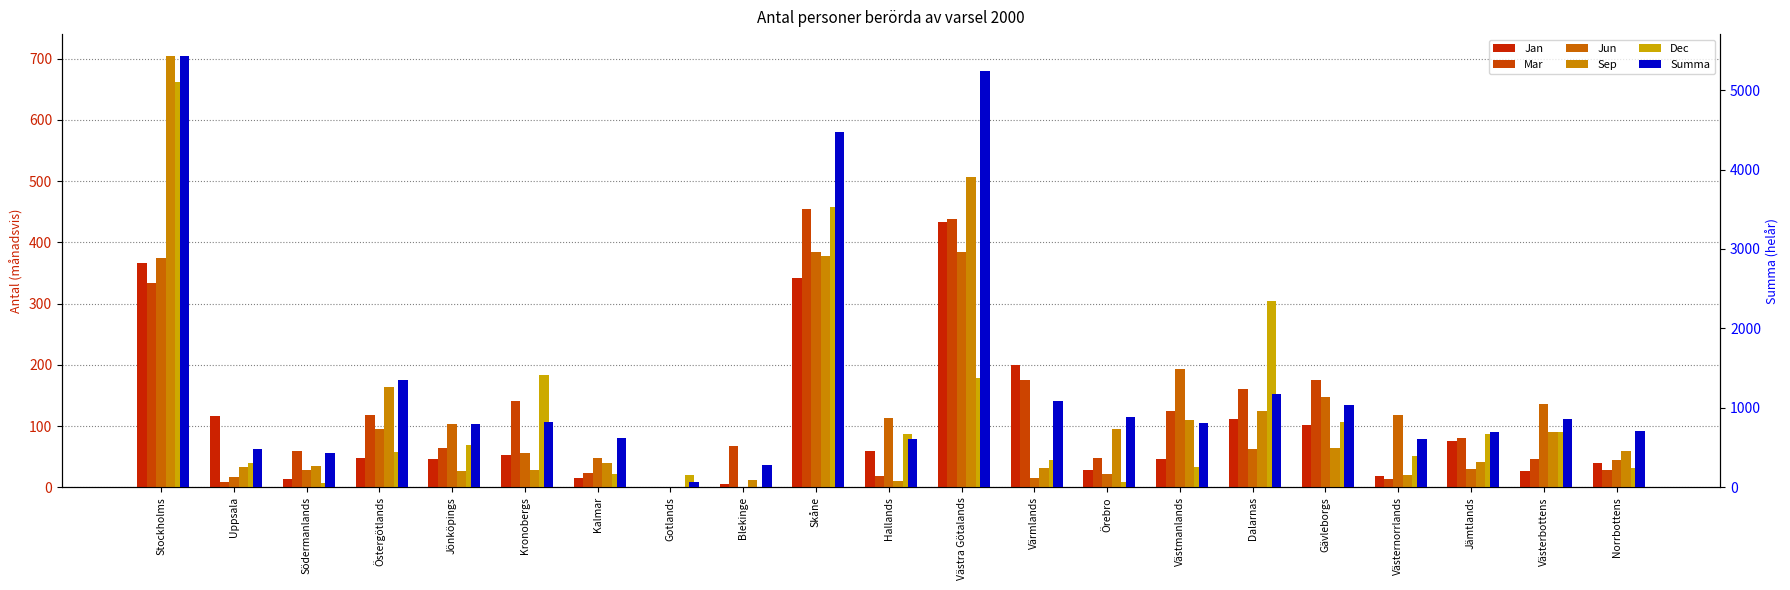

Rank the categories by Dec value from highest to lowest.

Stockholms, Skåne, Dalarnas, Kronobergs, Västra Götalands, Gävleborgs, Västerbottens, Jämtlands, Hallands, Jönköpings, Östergötlands, Västernorrlands, Värmlands, Uppsala, Västmanlands, Norrbottens, Kalmar, Gotlands, Örebro, Södermanlands, Blekinge